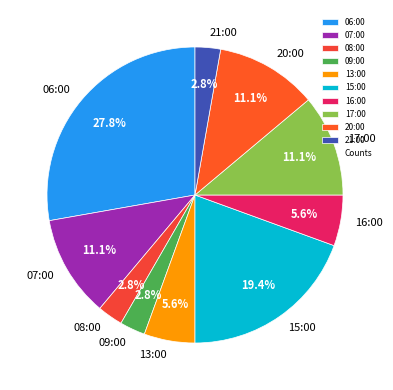

The 06:00 slice represents 20% of the pie. True or false?

False